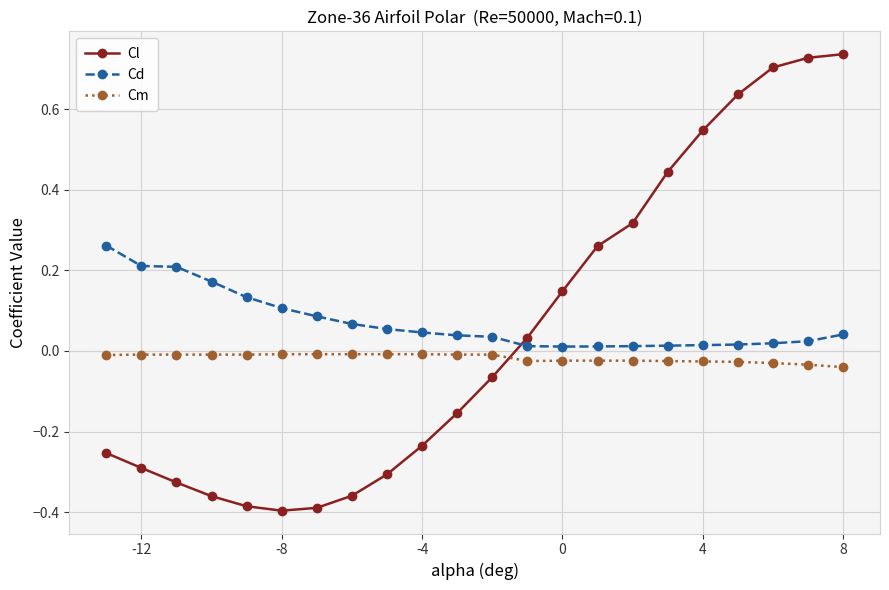

List the series in order of their peak value, highest first.

Cl, Cd, Cm